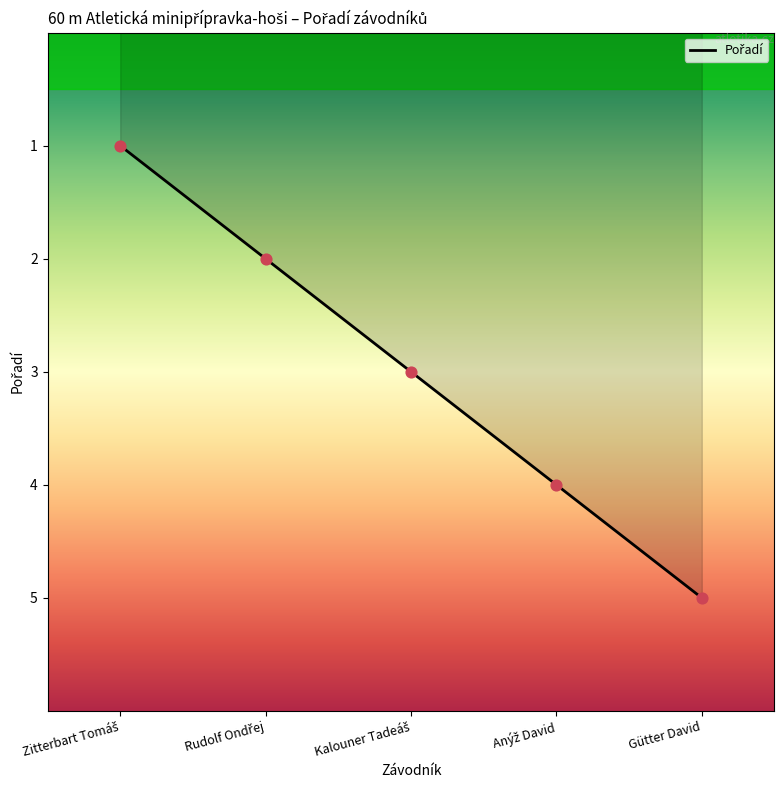

Read the value at Gütter David.

5